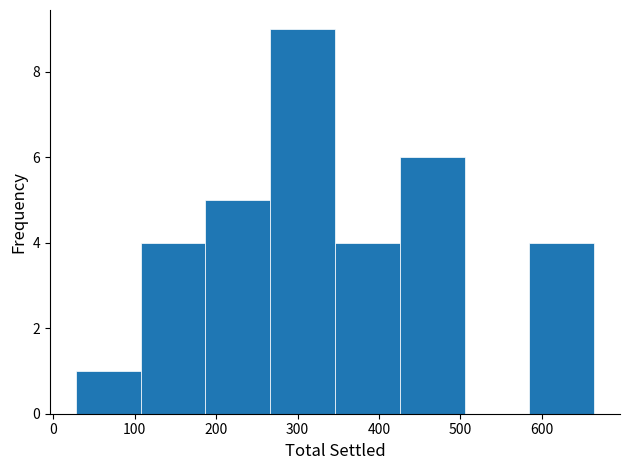

Reading left to right, list every bar in this chart as the range it spans on the x-axis followed by its height. Neither the bar edges nor the heights are printed on the chart, so give them approximately, as read against the axes.

30 to 110: 1
110 to 190: 4
190 to 270: 5
270 to 350: 9
350 to 430: 4
430 to 510: 6
510 to 580: 0
580 to 660: 4